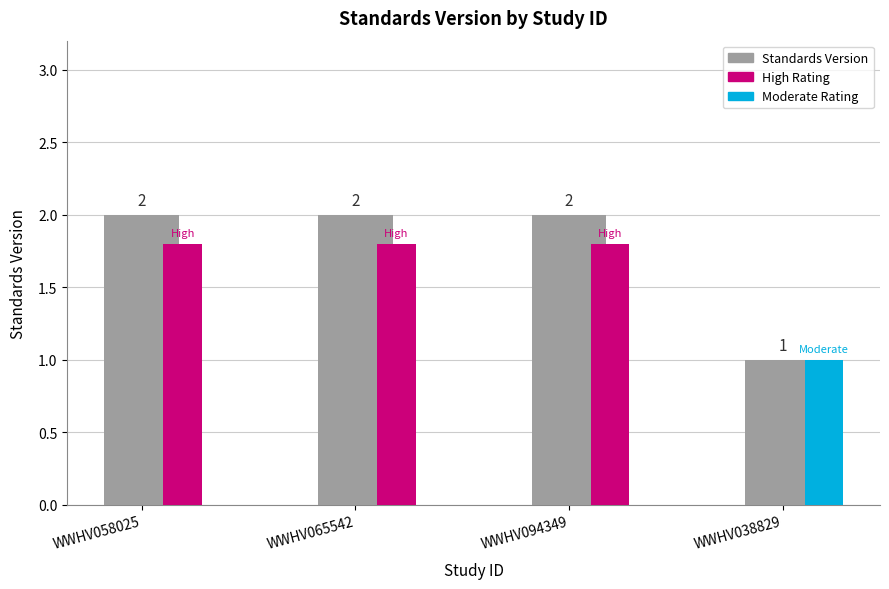

What position from the right is WWHV094349?

2